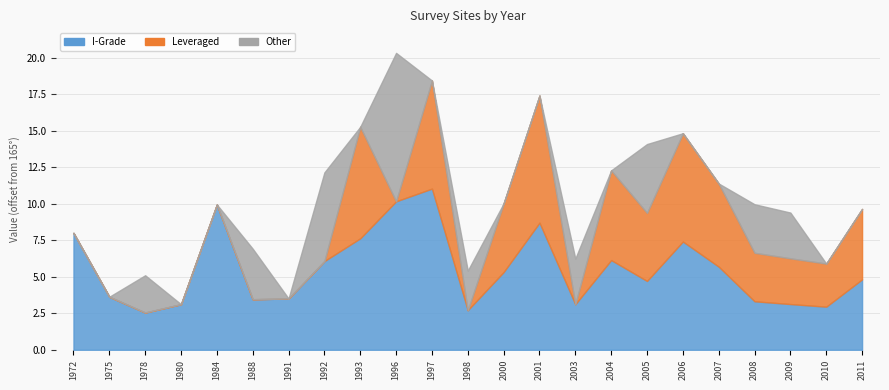

Rank the categories by I-Grade value from highest to lowest.

1997, 1996, 1984, 2001, 1972, 1993, 2006, 2004, 1992, 2007, 2000, 2011, 2005, 1975, 1991, 1988, 2008, 2009, 1980, 2003, 2010, 1998, 1978